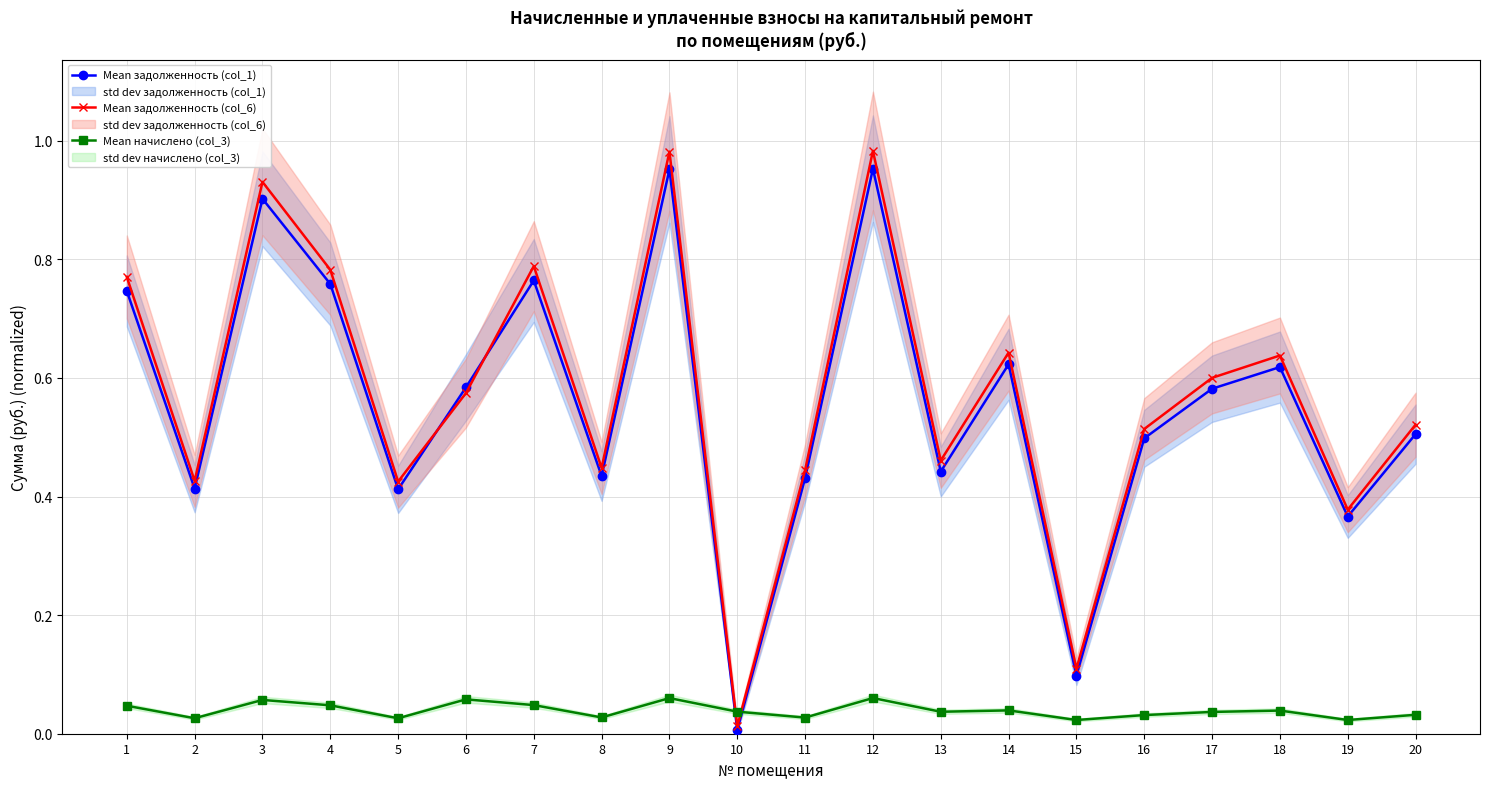

Which series changed the most between 16 and 17?

Mean задолженность (col_6)